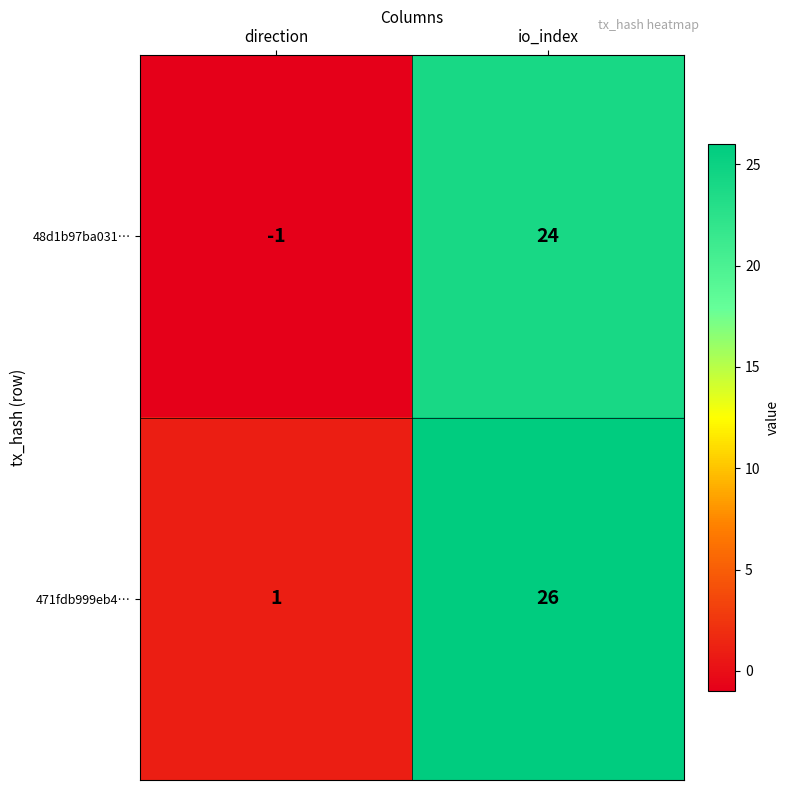

At which category is the sum across all series the highest?

io_index